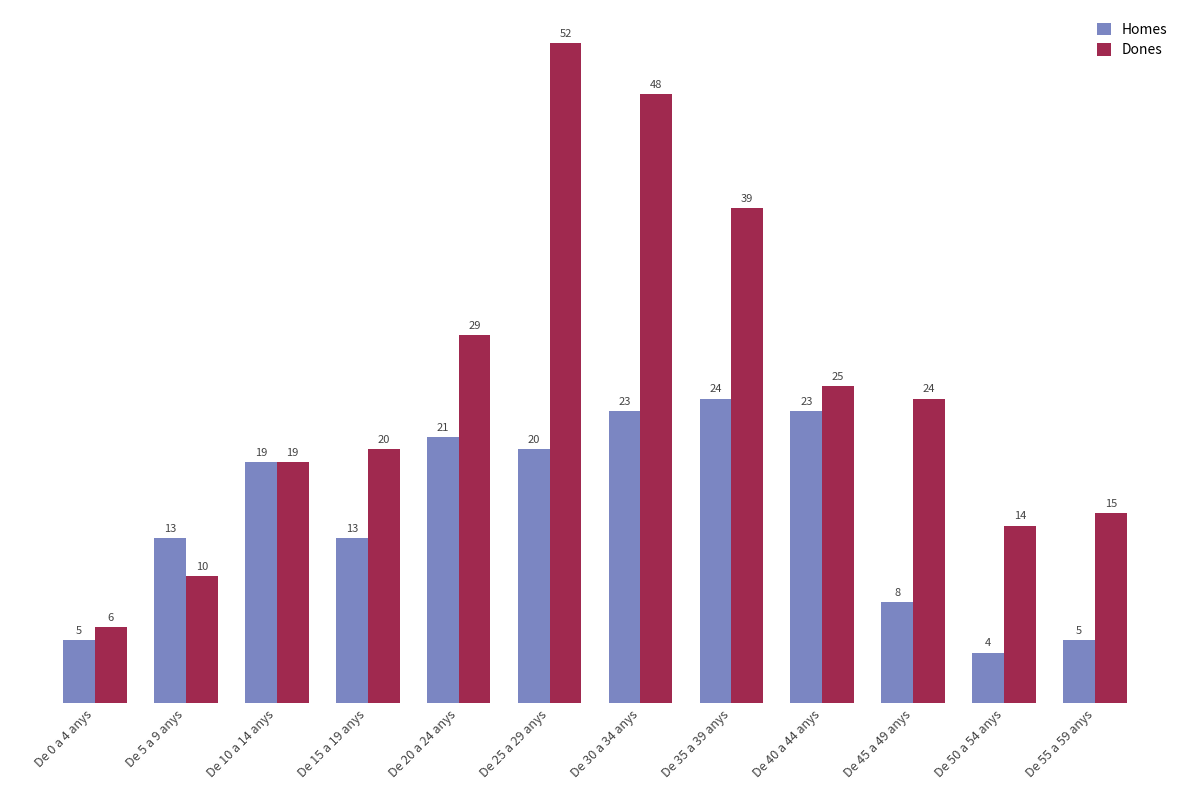

What is the total value across all series at De 50 a 54 anys?

18